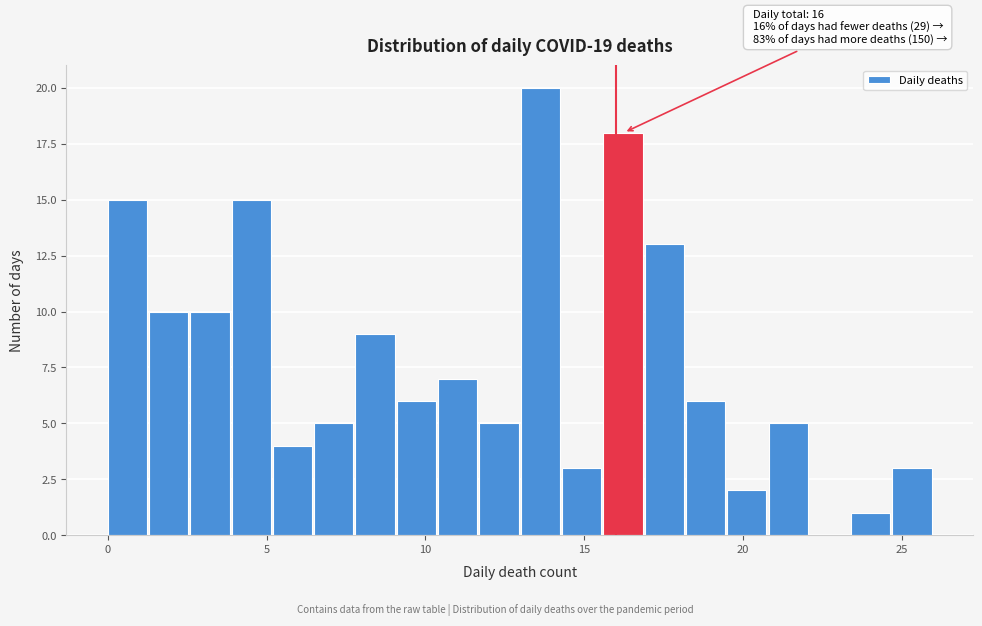

Around what value on the x-axis is the tallest bar? Give the approximate position of its centre, as read against the axis.

13.5